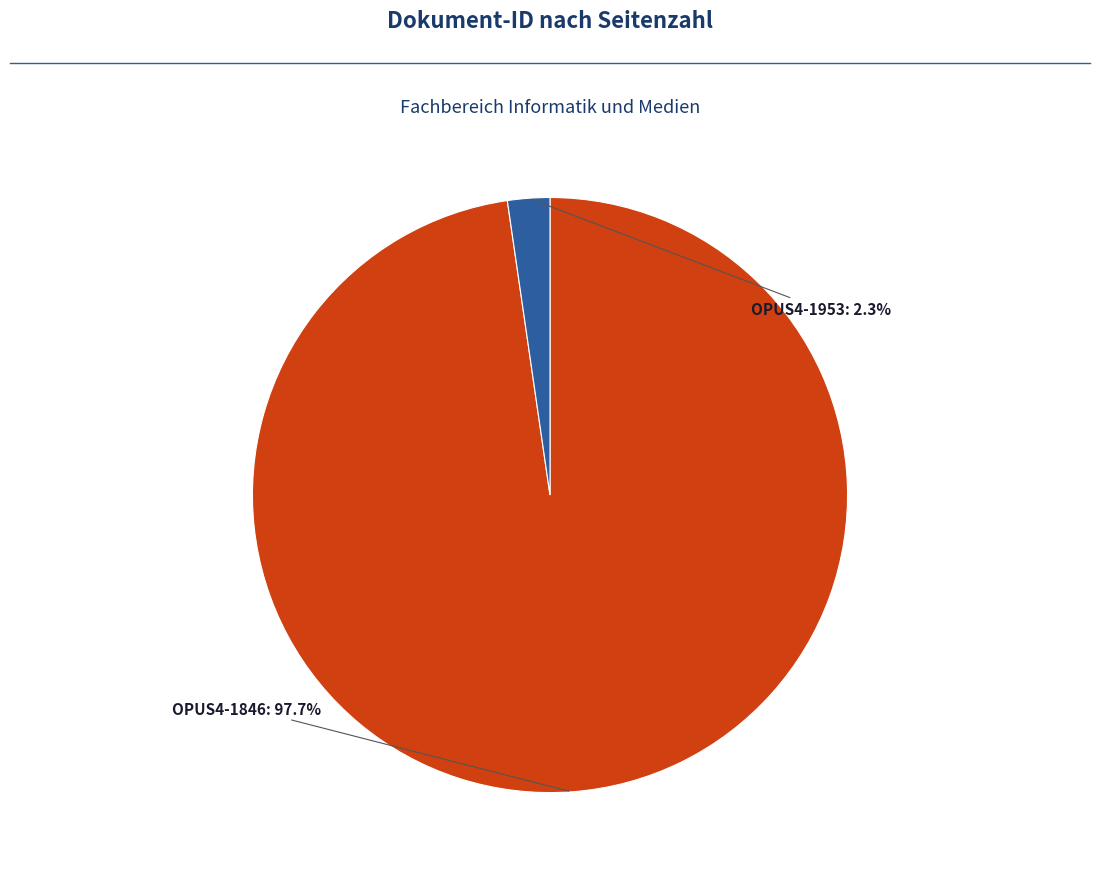

Is there any slice that represents more than half of the pie?

Yes